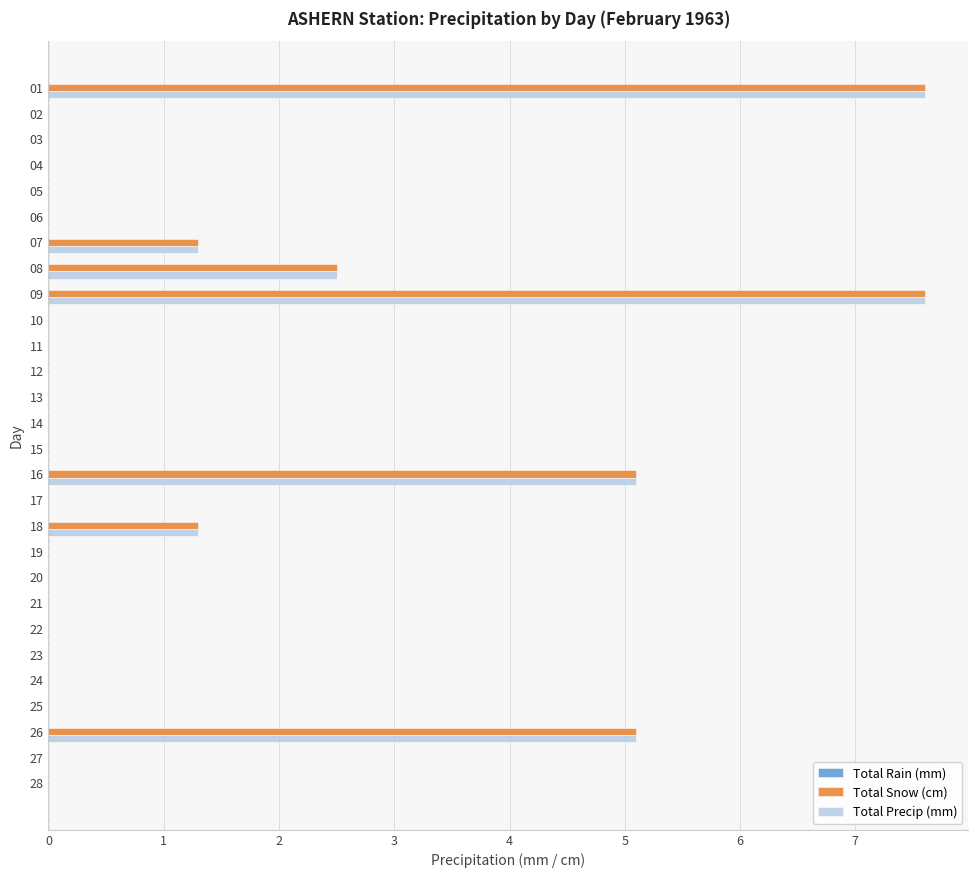

The Total Precip (mm) series shows 7.6 at 09. True or false?

True